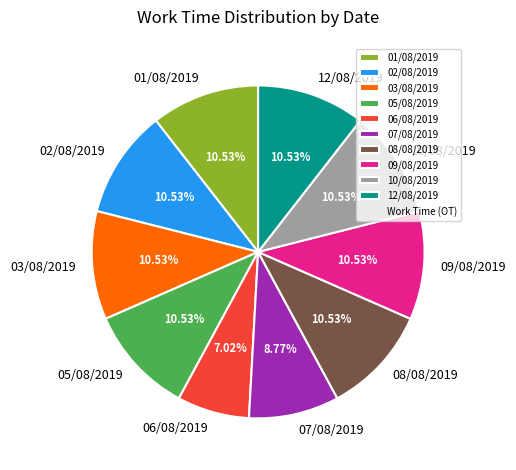

Combined, what portion of the pie is 01/08/2019 and 12/08/2019?

21.1%